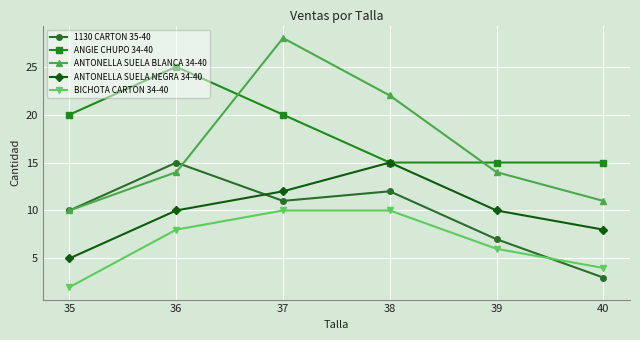

Does the chart have visible grid lines?

Yes